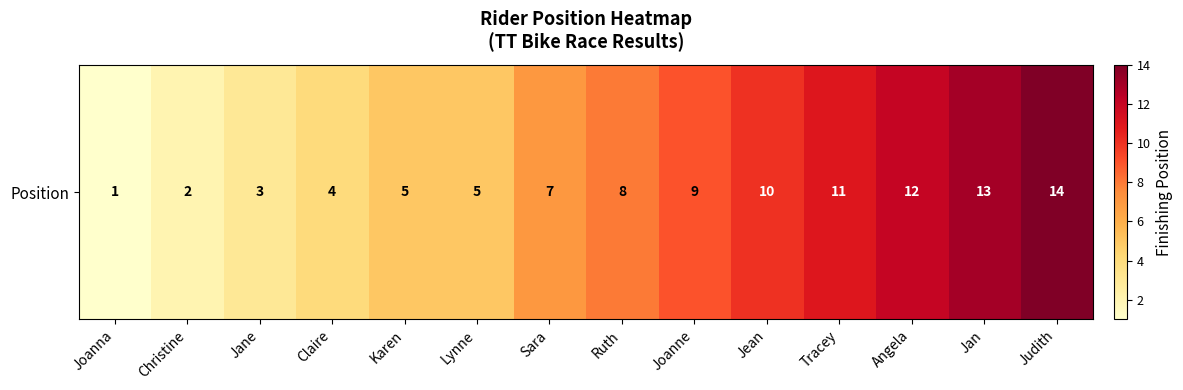

Which category has the highest value across all series?

Judith